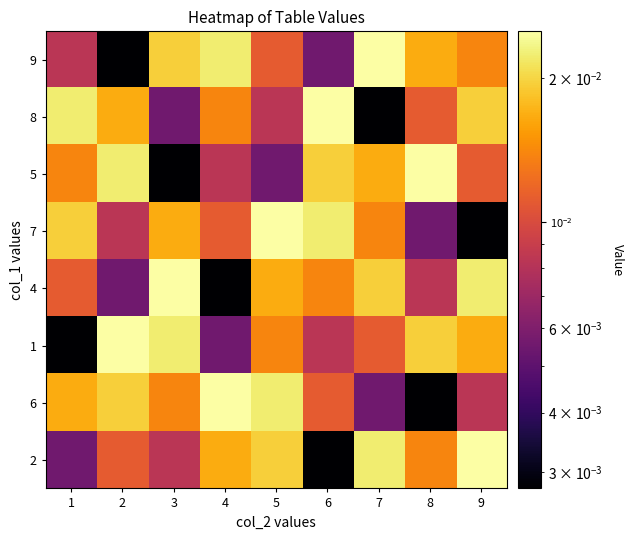

What is the total value across all series at 1?

0.1